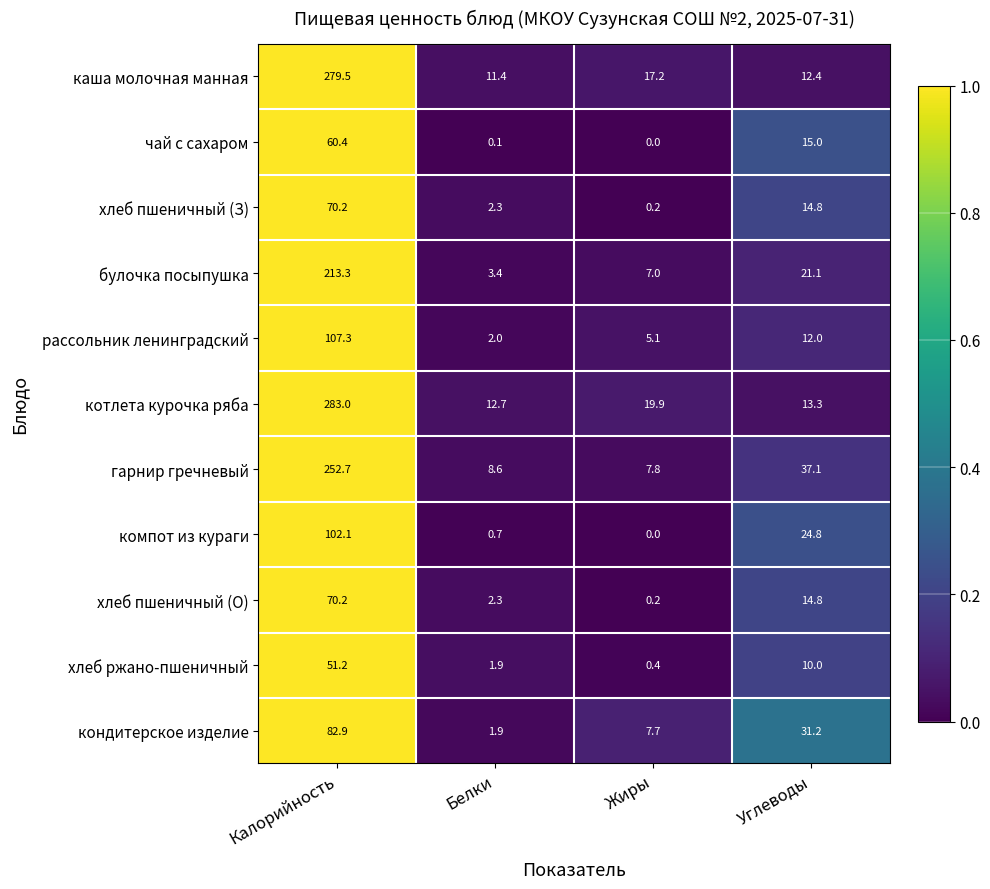

What is the difference between the maximum and minimum values in the котлета курочка ряба series?

270.3